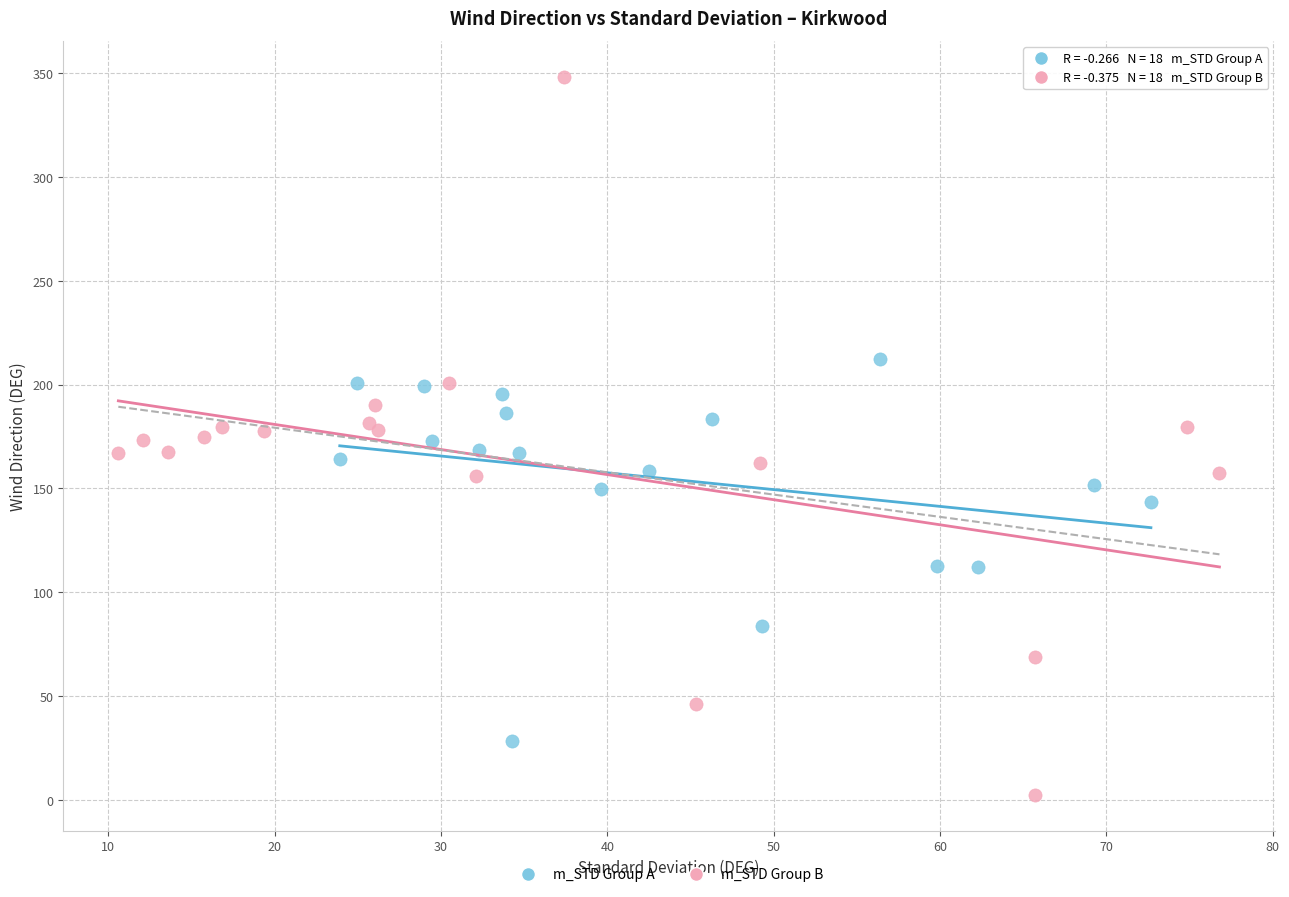

What are all the series names shown in the legend?

m_STD Group A, m_STD Group B